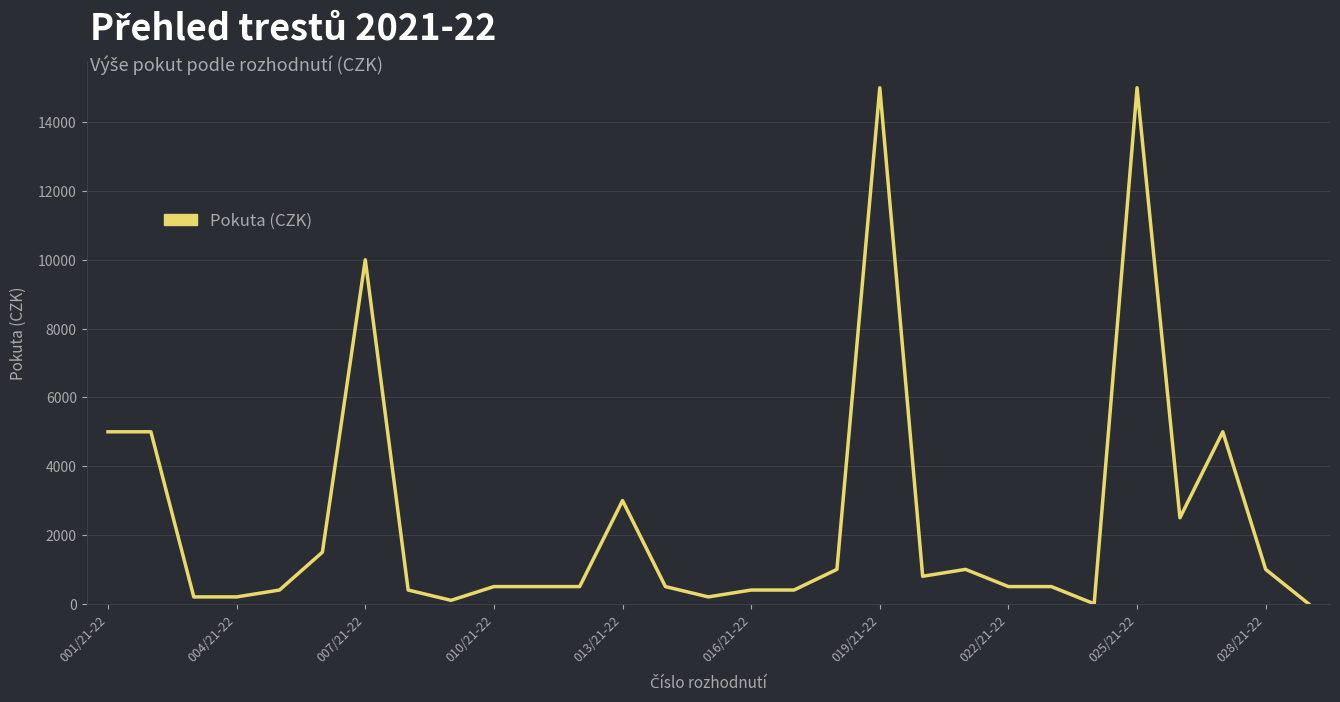

What is the maximum value shown in the chart?

15000